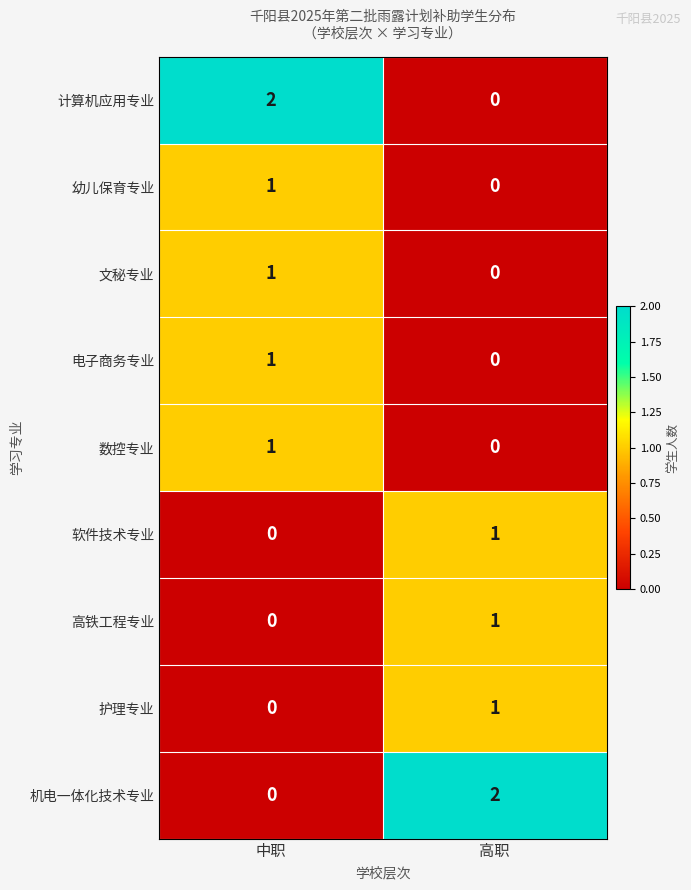

At which label does 高铁工程专业 reach its minimum?

中职